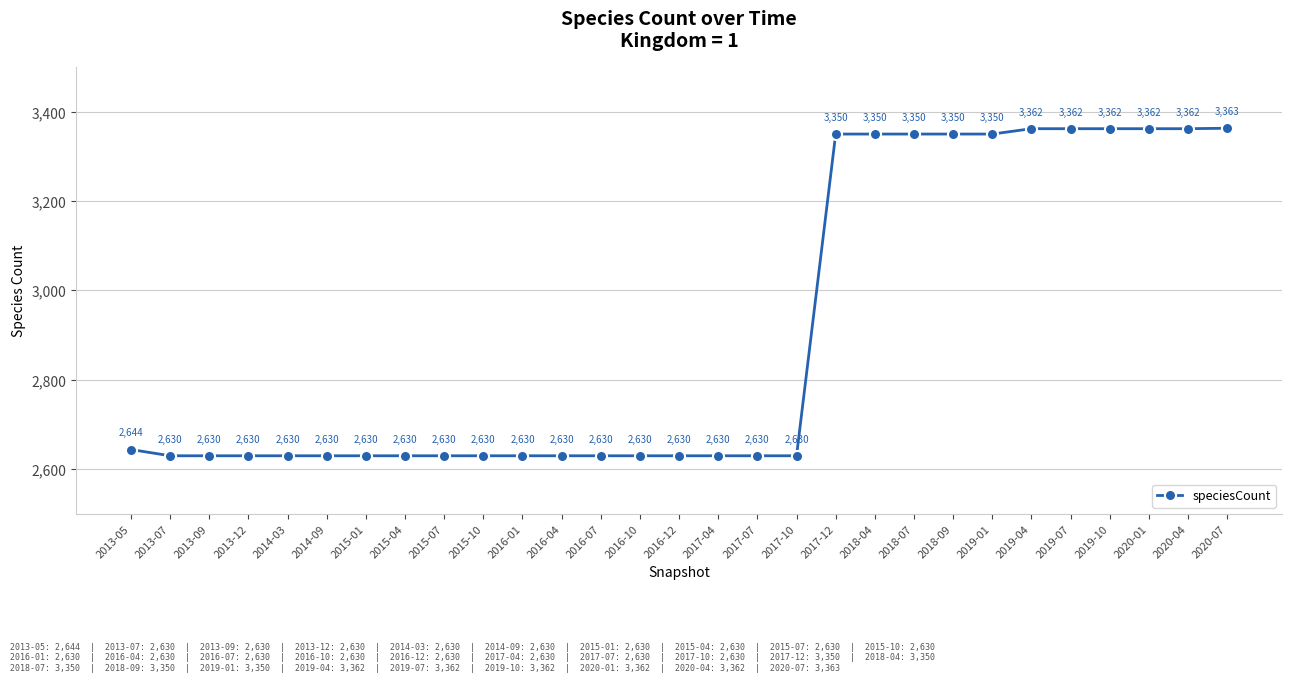

The chart shows a value of 3350 at 2019-01. True or false?

True